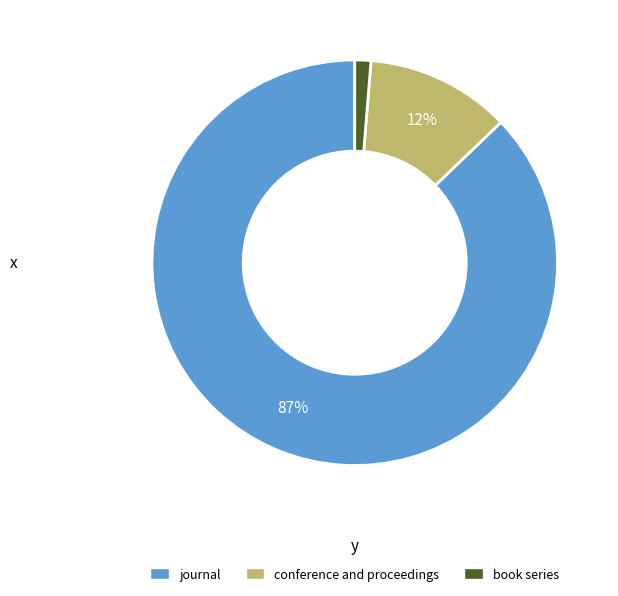

How many segments does this pie chart have?

3